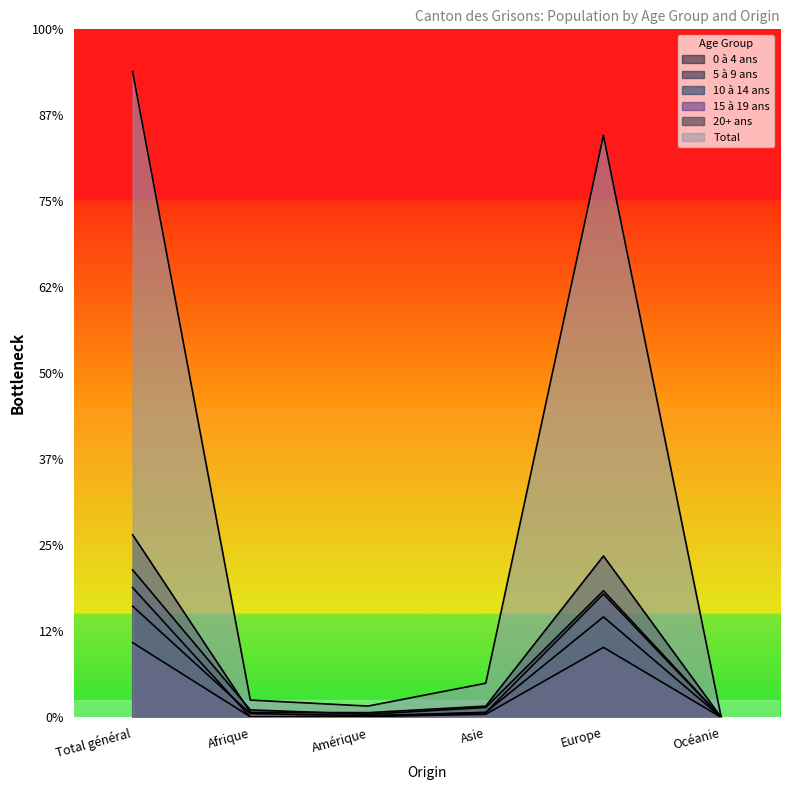

What is the approximate value of 10 à 14 ans at Afrique, to the nearest 10?

220